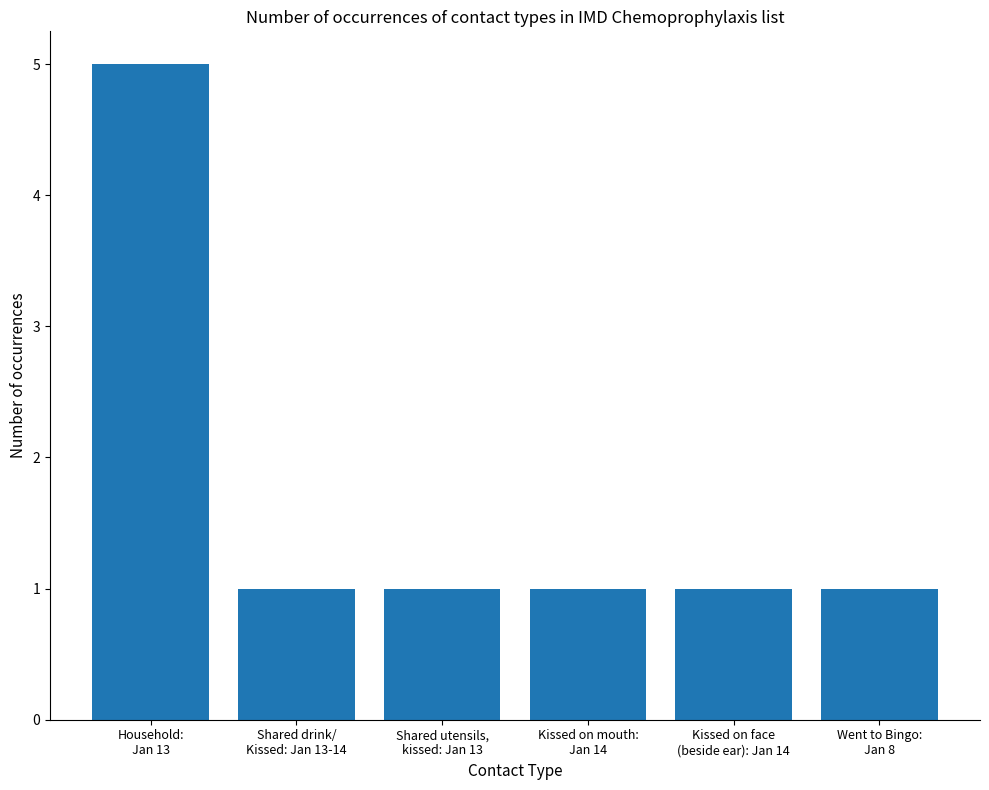

Count the values in the range 1 to 2.

5